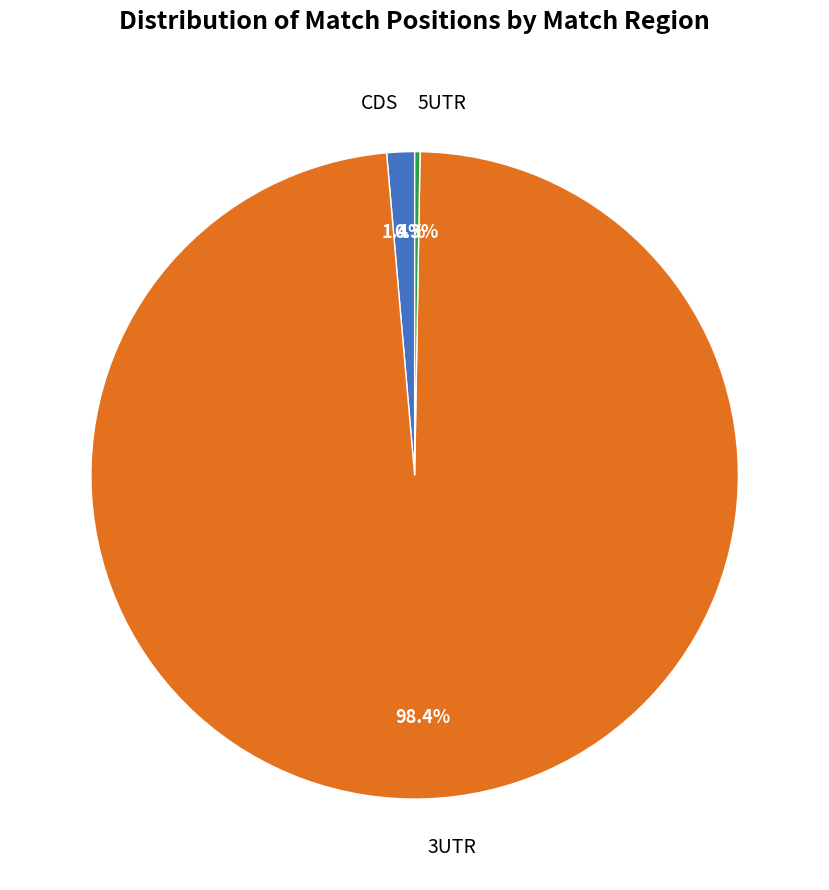

True or false: 3UTR accounts for 16% of the total.

False